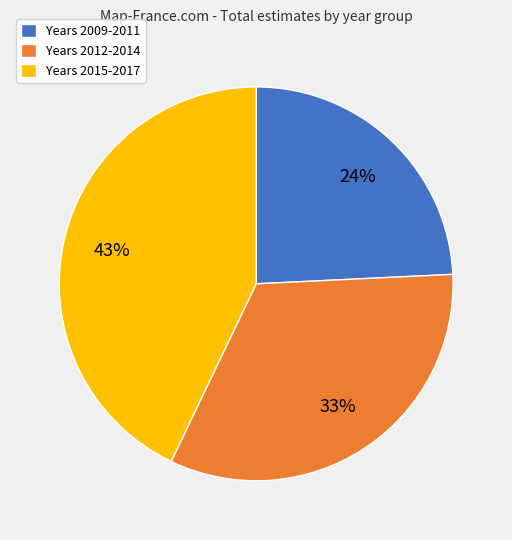

Which category has the smallest portion of the pie?

Years 2009-2011